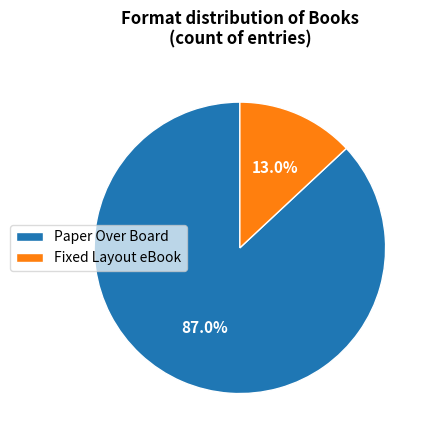

To the nearest percent, what percentage of the pie is Fixed Layout eBook?

13%